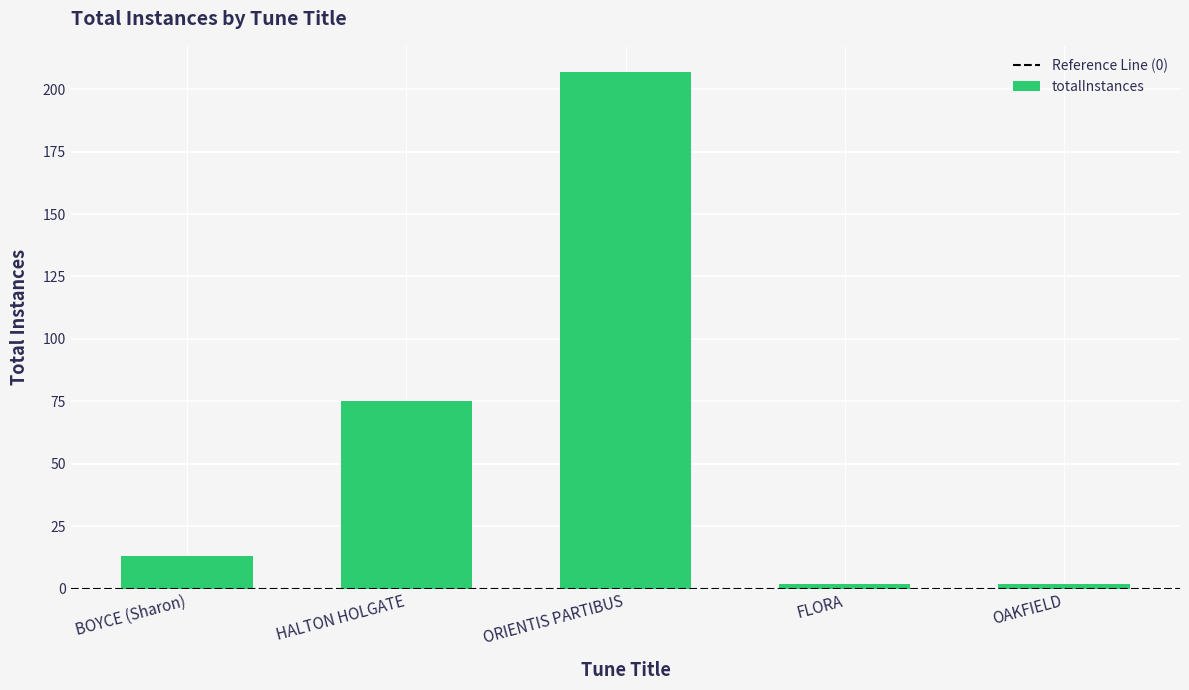

Between BOYCE (Sharon) and ORIENTIS PARTIBUS, which is larger?

ORIENTIS PARTIBUS